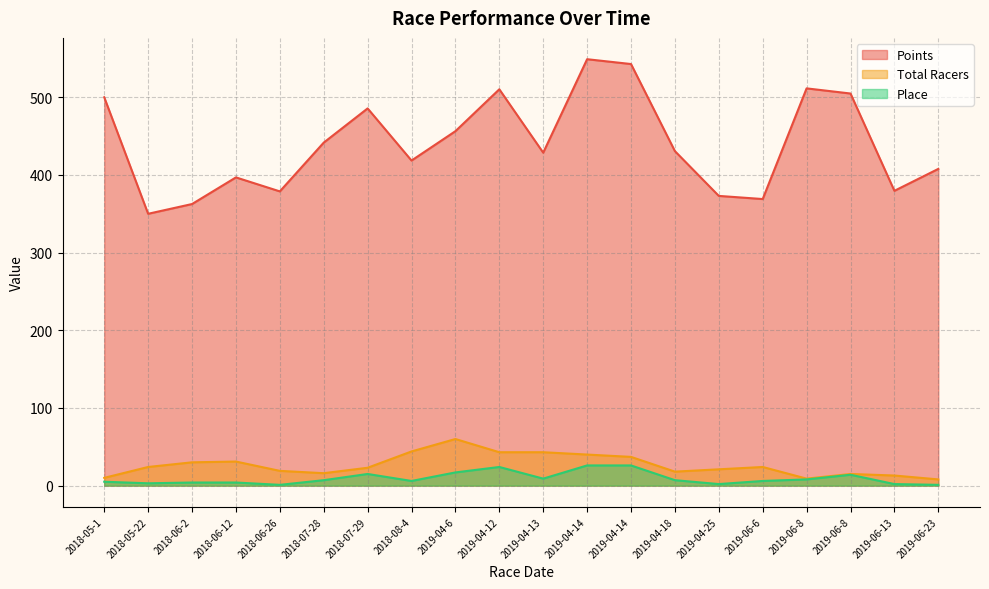

Which label corresponds to the smallest value in the chart?

2018-06-26